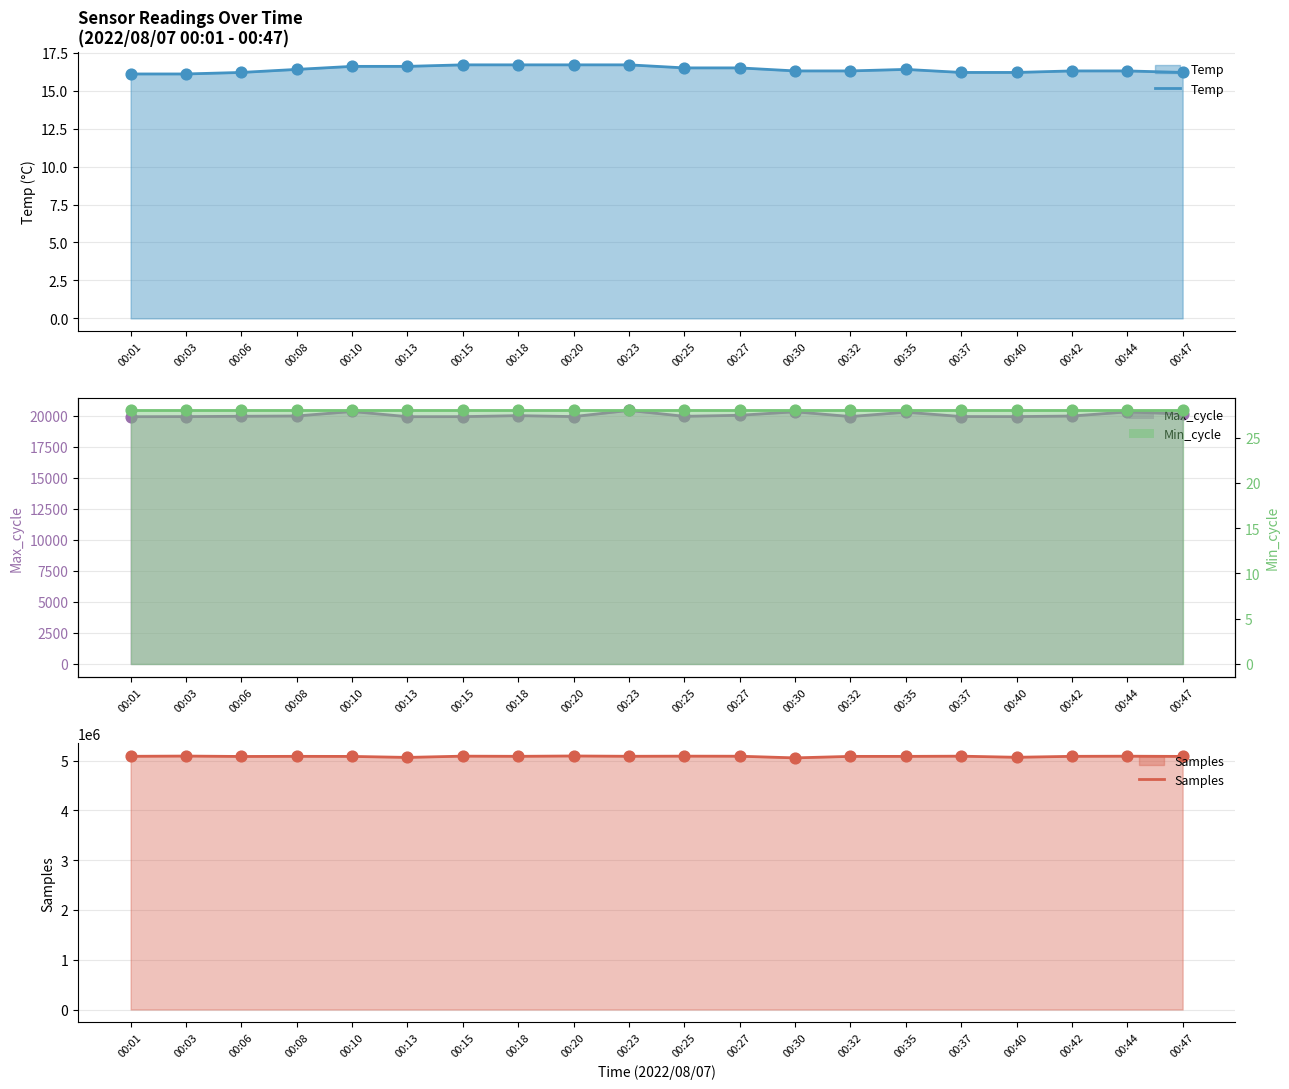

Which series has the largest total across all categories?

Samples